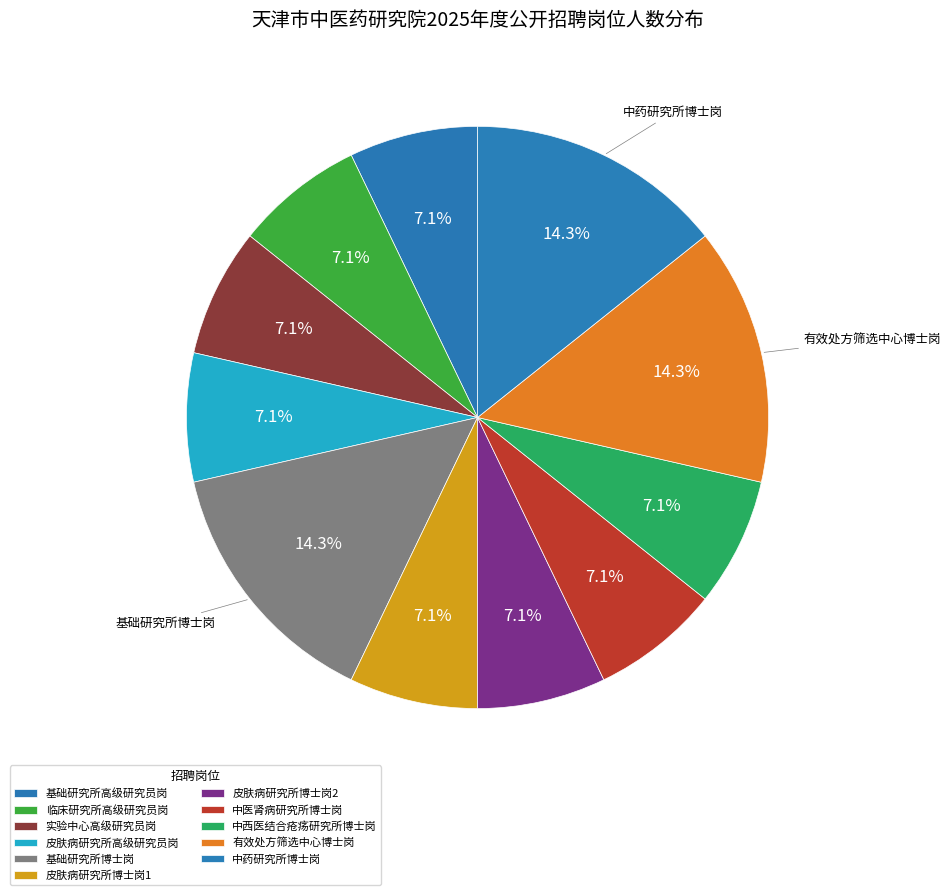

Which slice is the largest?

基础研究所博士岗